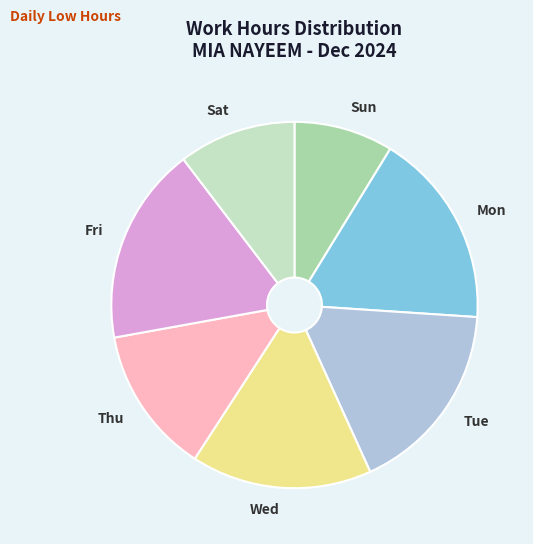

Does any single category account for the majority?

No